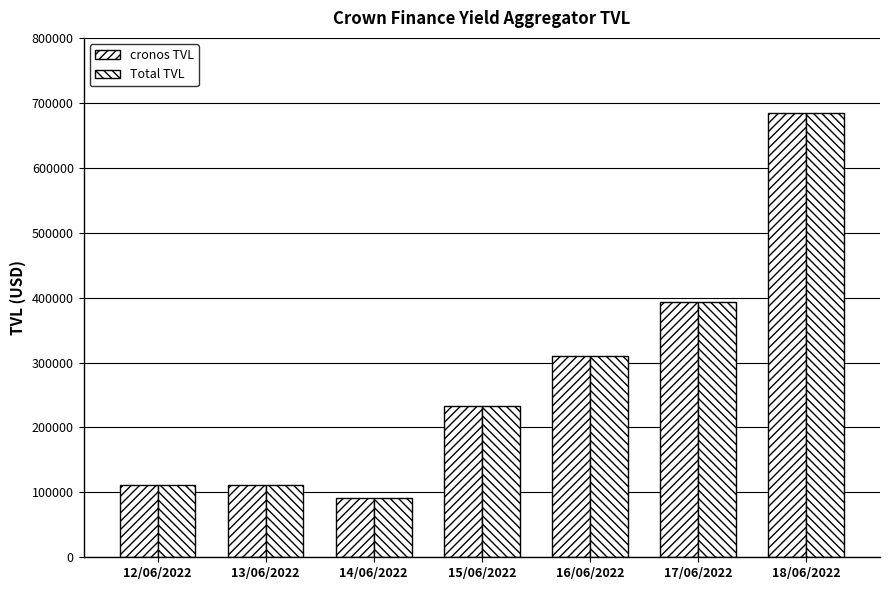

Rank the series at 18/06/2022 from highest to lowest value.

cronos TVL, Total TVL